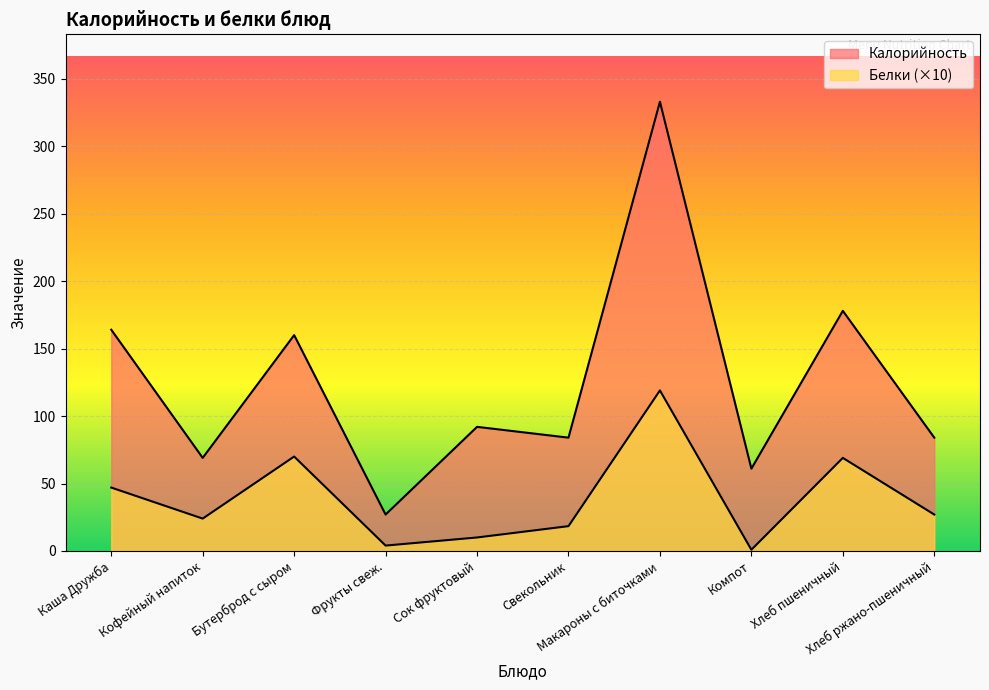

What are all the series names shown in the legend?

Калорийность, Белки